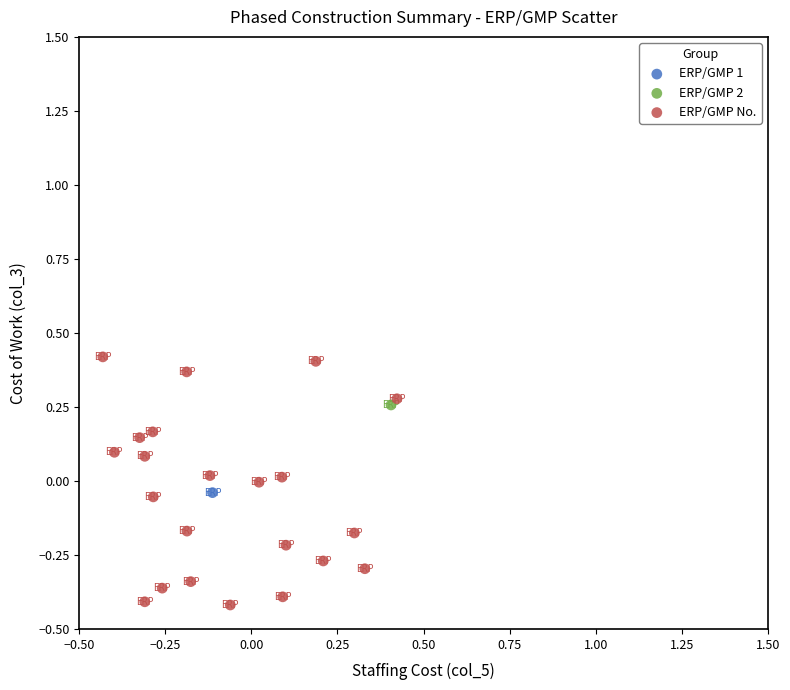

What are all the series names shown in the legend?

ERP/GMP 1, ERP/GMP 2, ERP/GMP No.